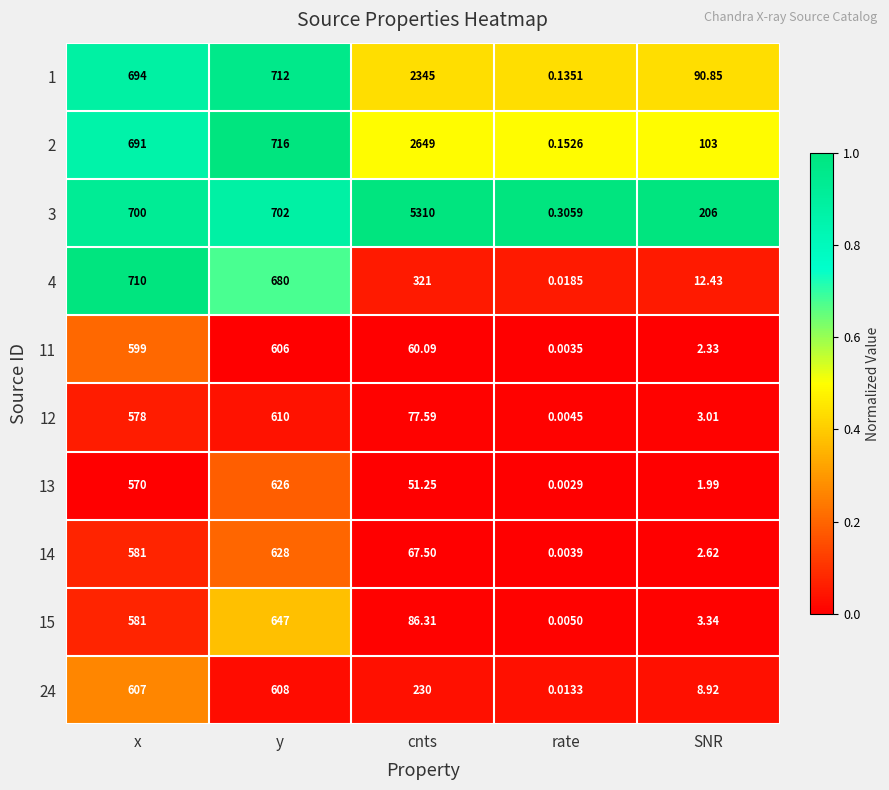

At which category is the sum across all series the highest?

cnts